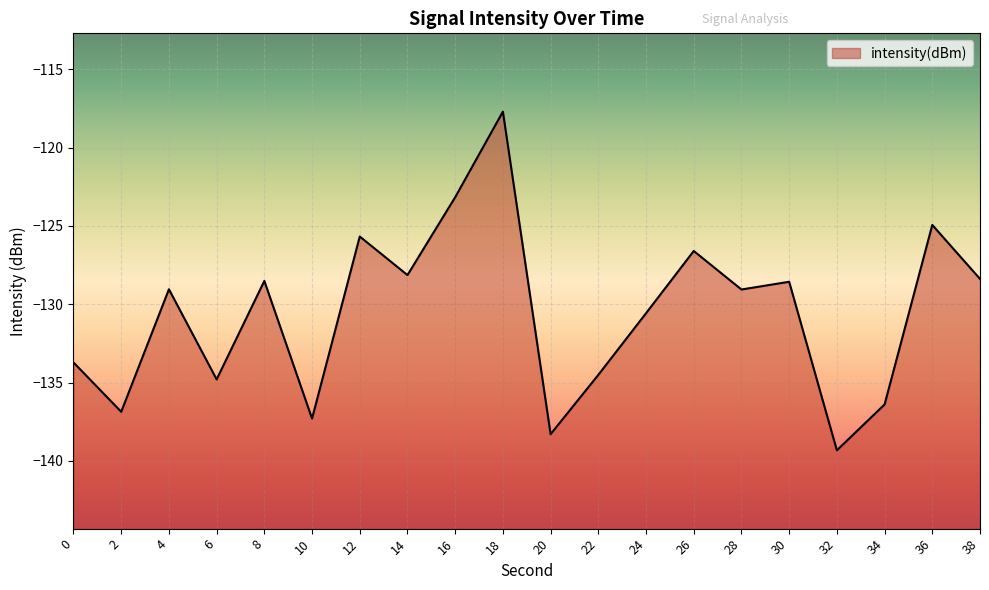

What is the value of the 20th point from the left?

-128.4